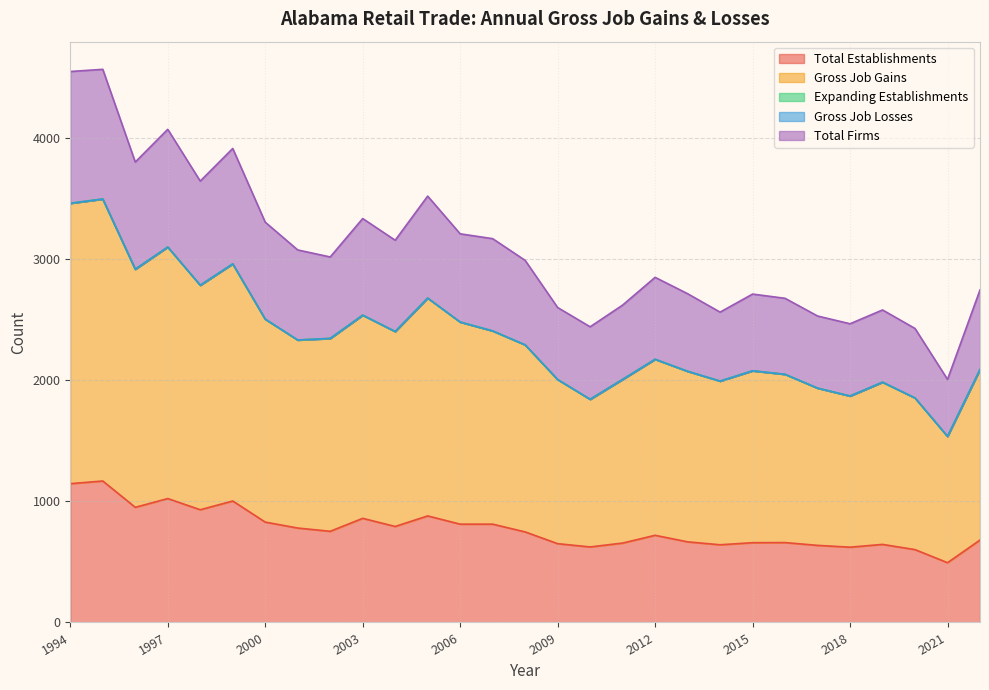

True or false: Total Firms and Gross Job Gains intersect in this chart.

False